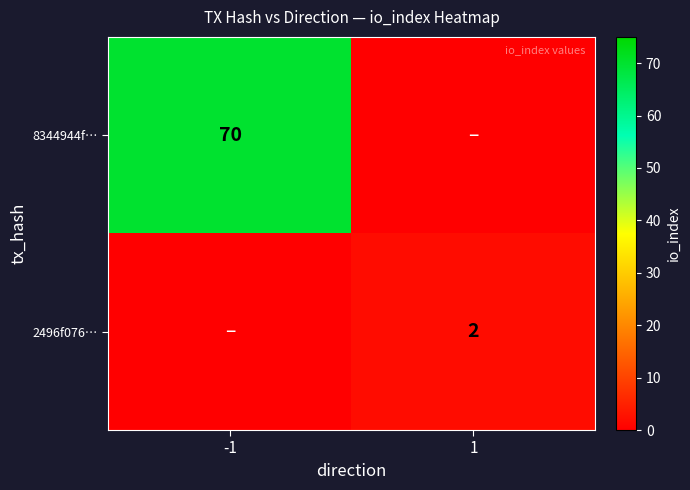

Is the value of 8344944f… at -1 greater than the value of 2496f076… at 1?

Yes